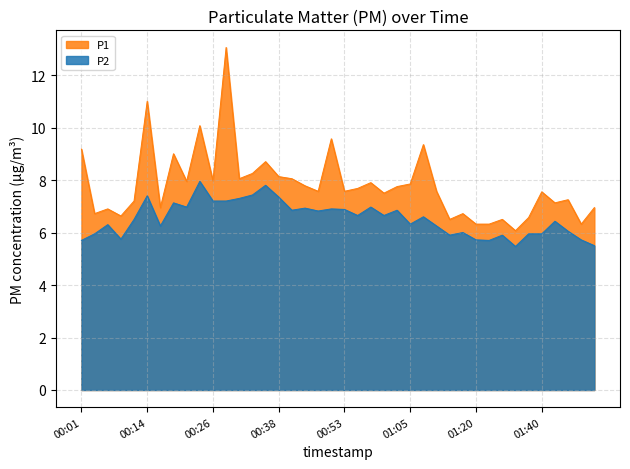

At which label is P2 closest to 6?

01:18